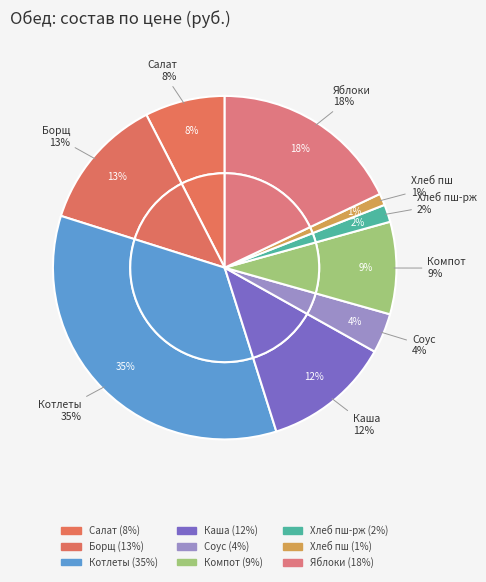

Does any single category account for the majority?

No